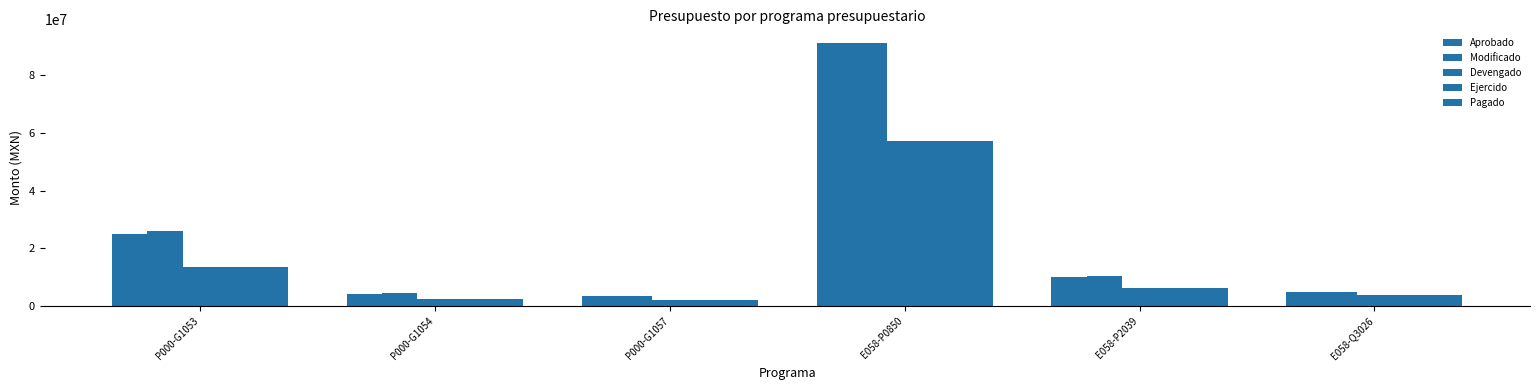

Read the Devengado value at P000-G1053.

13412588.9